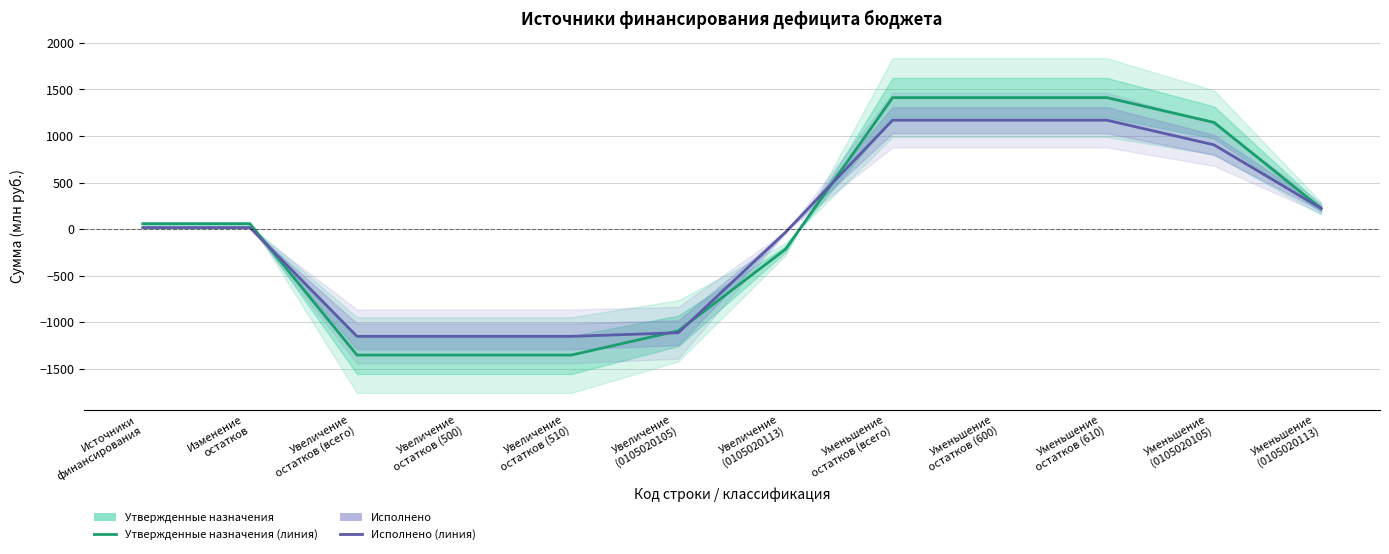

Reading left to right, what are all the values shown in this chart?

Утвержденные назначения: 57.1	57.1	-1355.4	-1355.4	-1355.4	-1094.5	-218.2	1412.5	1412.5	1412.5	1146.3	221.7
Исполнено: 15.9	15.9	-1154.1	-1154.1	-1154.1	-1115.1	-35.4	1170.0	1170.0	1170.0	905.1	221.9